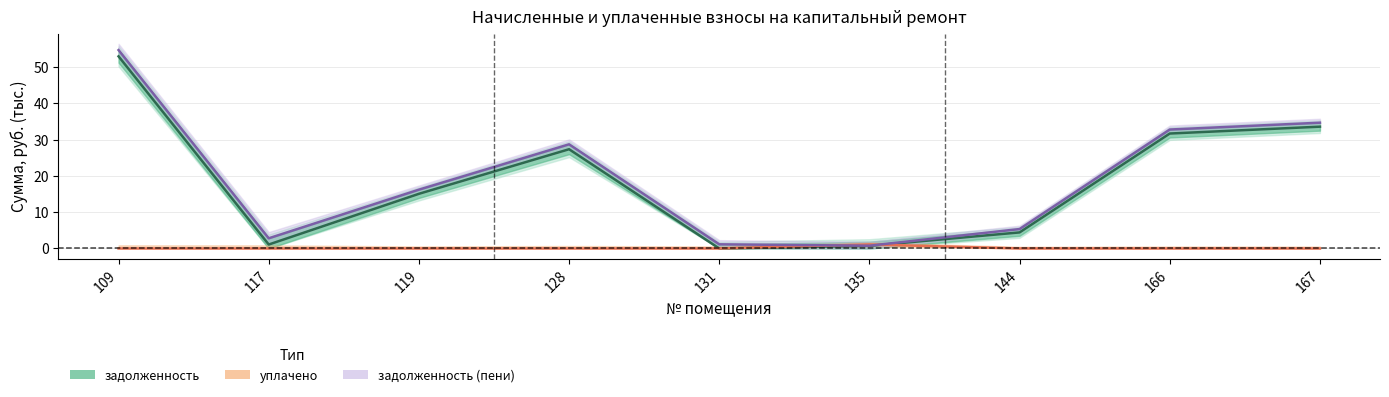

How many values in the задолженность (пени) series are below 16?

4